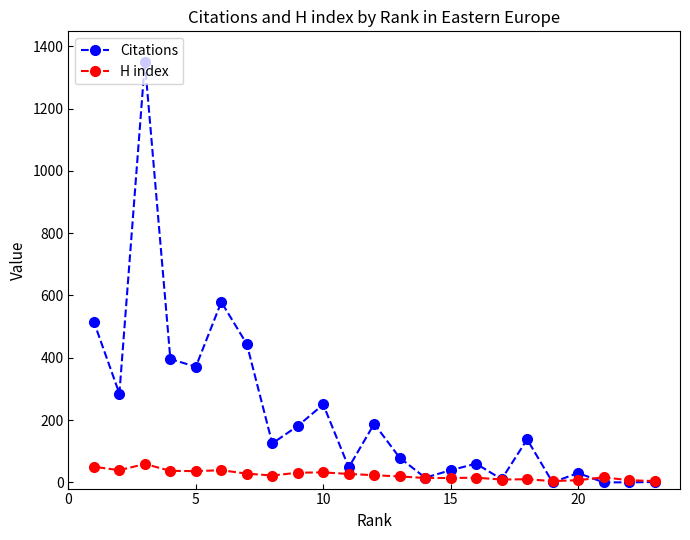

Which series has the largest total across all categories?

Citations